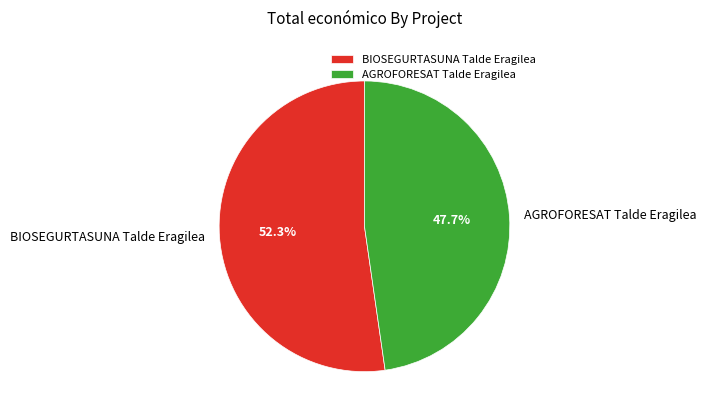

The BIOSEGURTASUNA Talde Eragilea slice represents 52% of the pie. True or false?

True